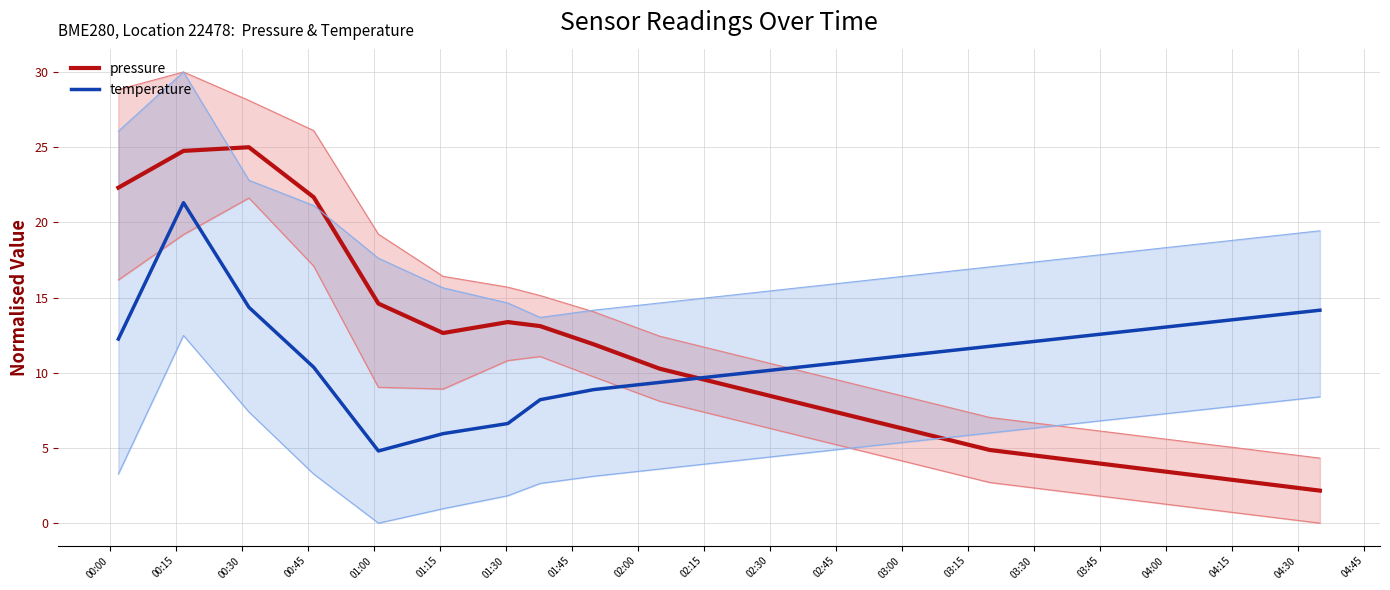

True or false: pressure and temperature cross at least once.

True